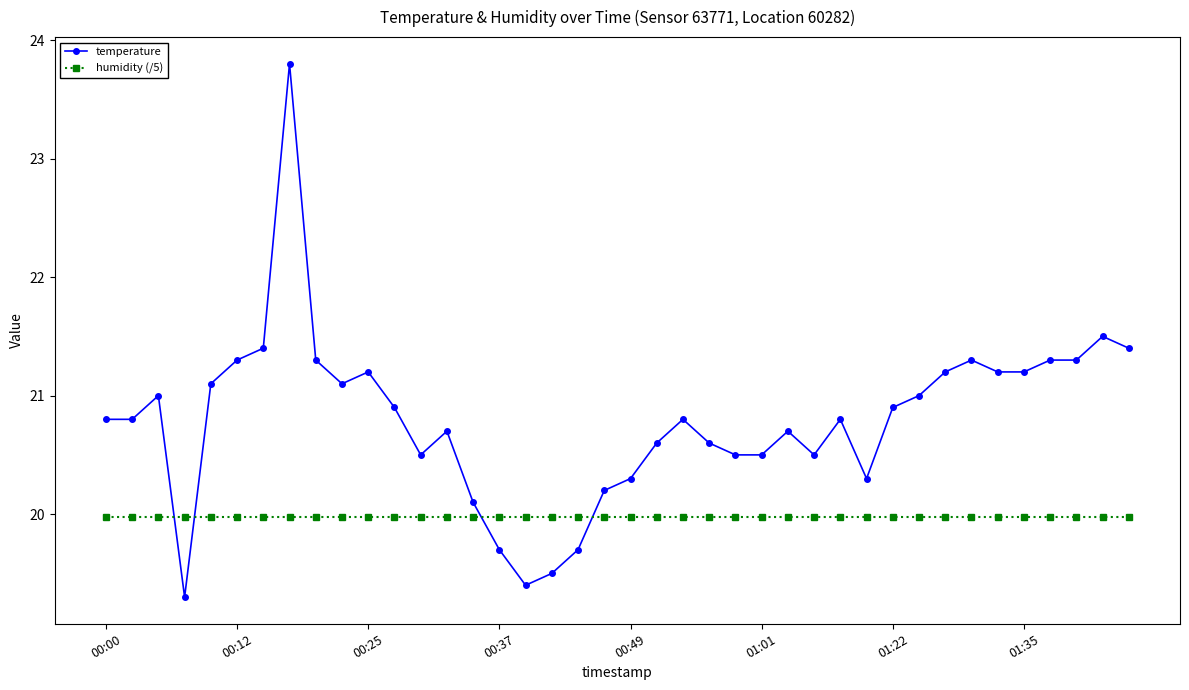

What is the average value of the humidity (/5) series?

20.0